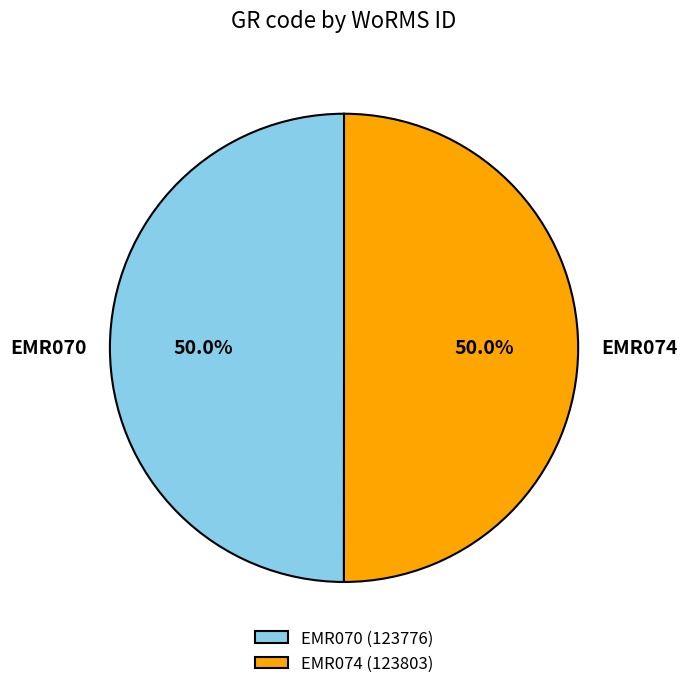

What is the ratio of the value at EMR074 to the value at EMR070?

1.0